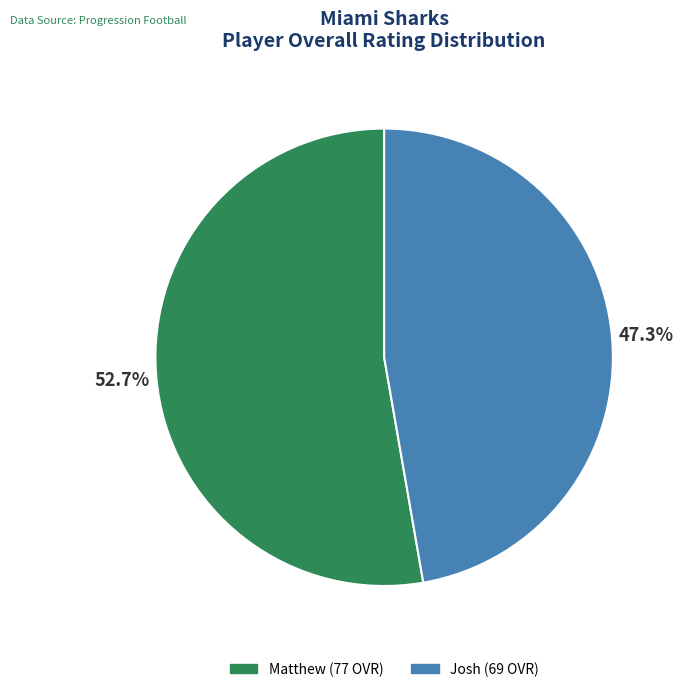

Is it true that Matthew is 47% of the pie?

False